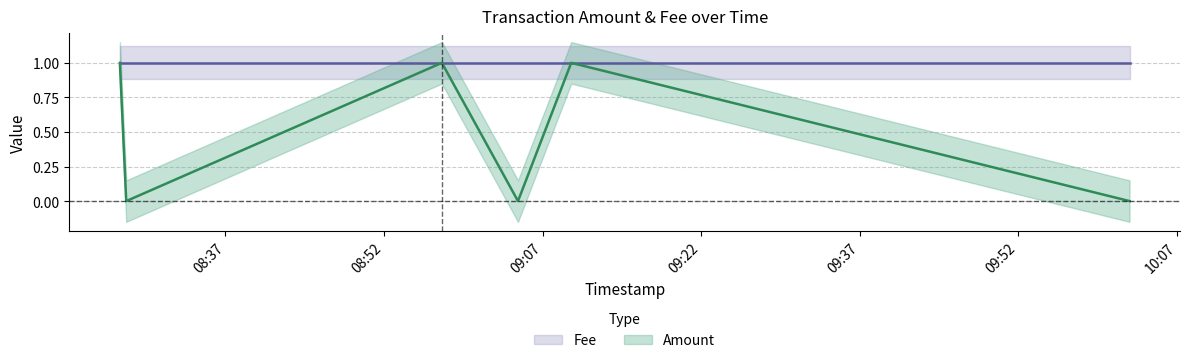

What is the value of the 5th point from the left?

1